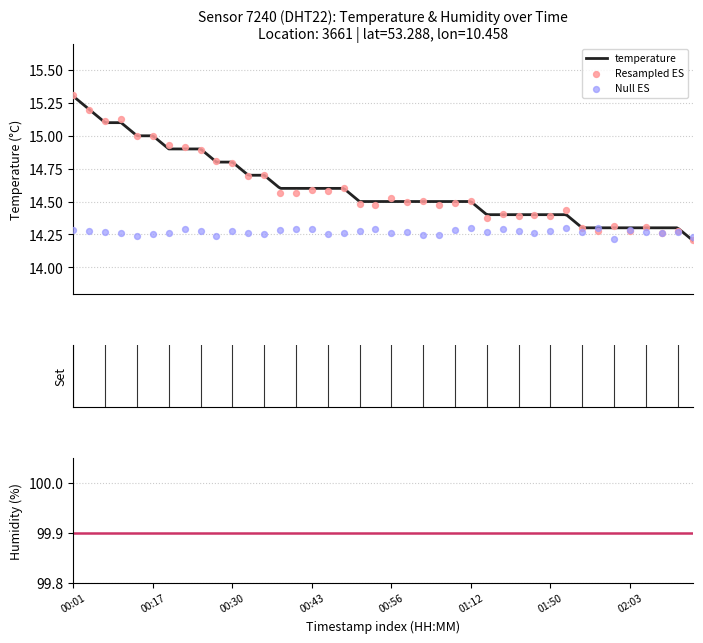

Between 00:14 and 00:48, which is larger?

00:14